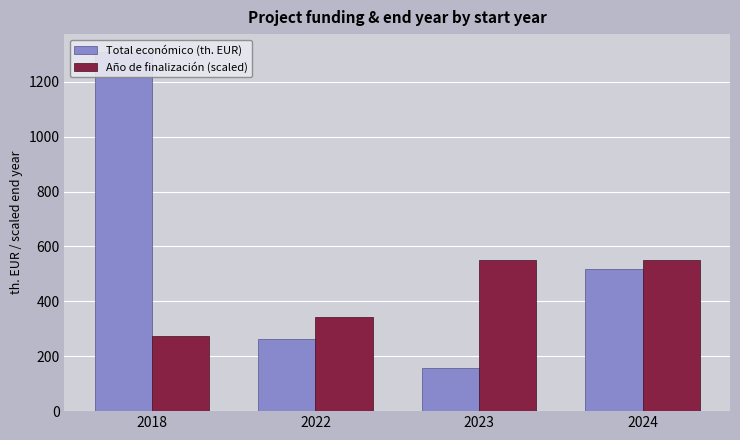

Which series has the widest spread of values?

Total económico (th. EUR)